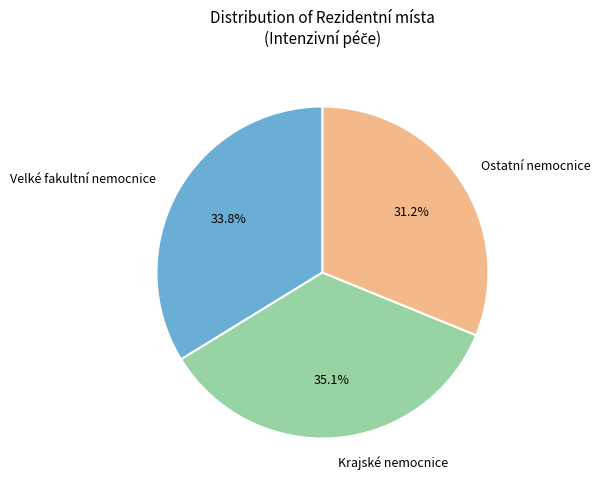

Is there a majority slice in this chart?

No